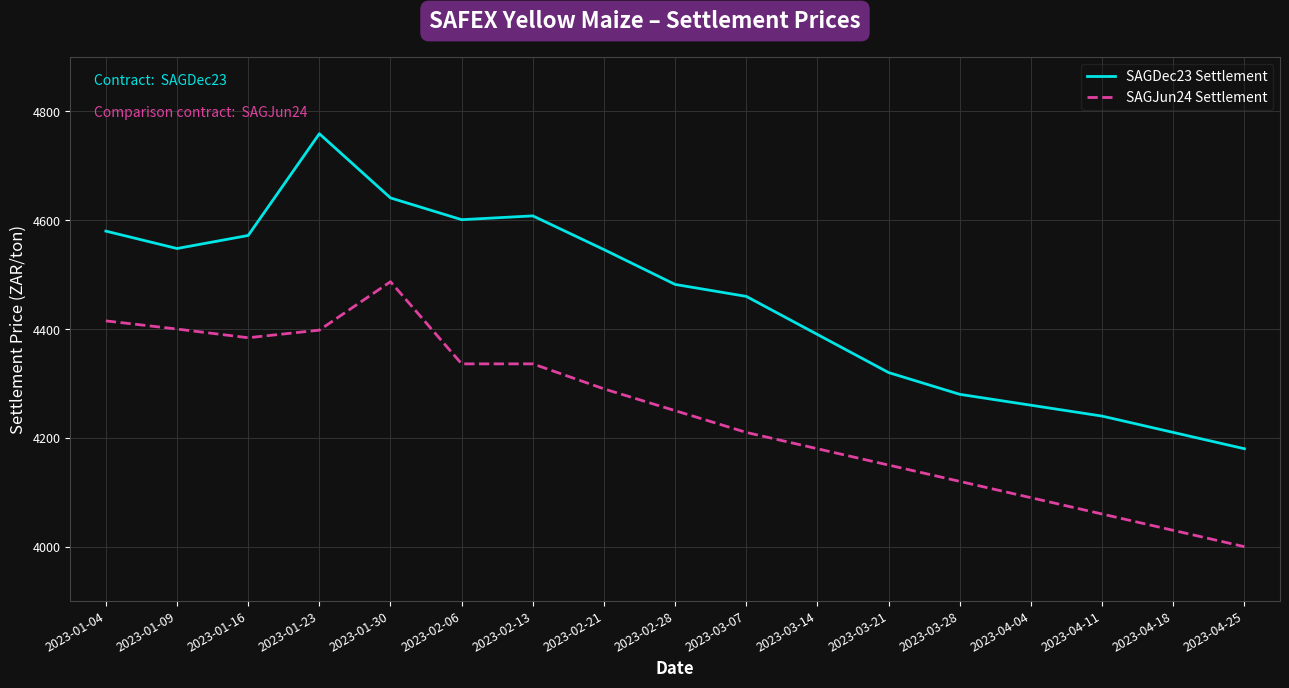

What is the difference between the maximum and minimum values in the SAGDec23 Settlement series?

579